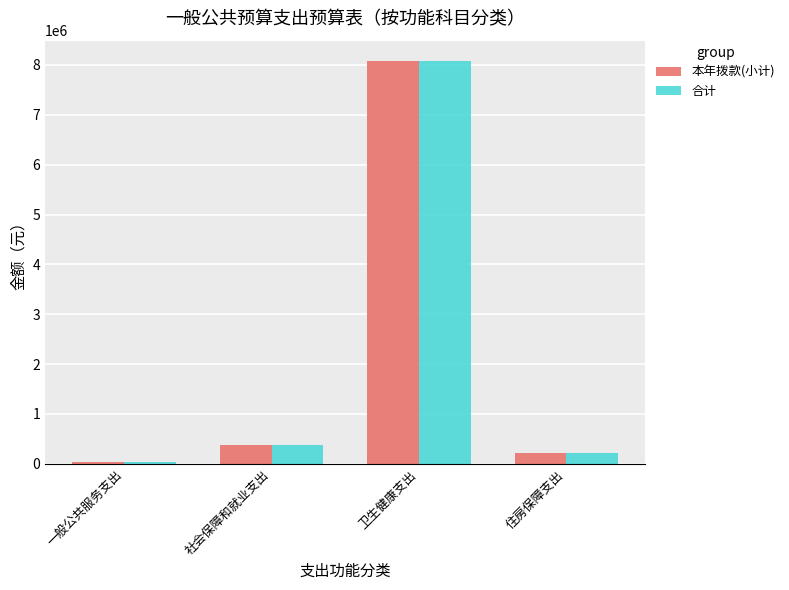

How many values in the 本年拨款(小计) series are below 372879?

2